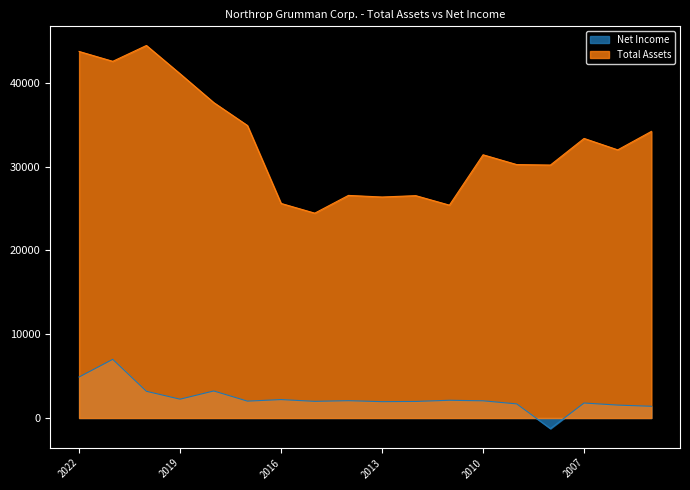

True or false: Net Income and Total Assets cross at least once.

False